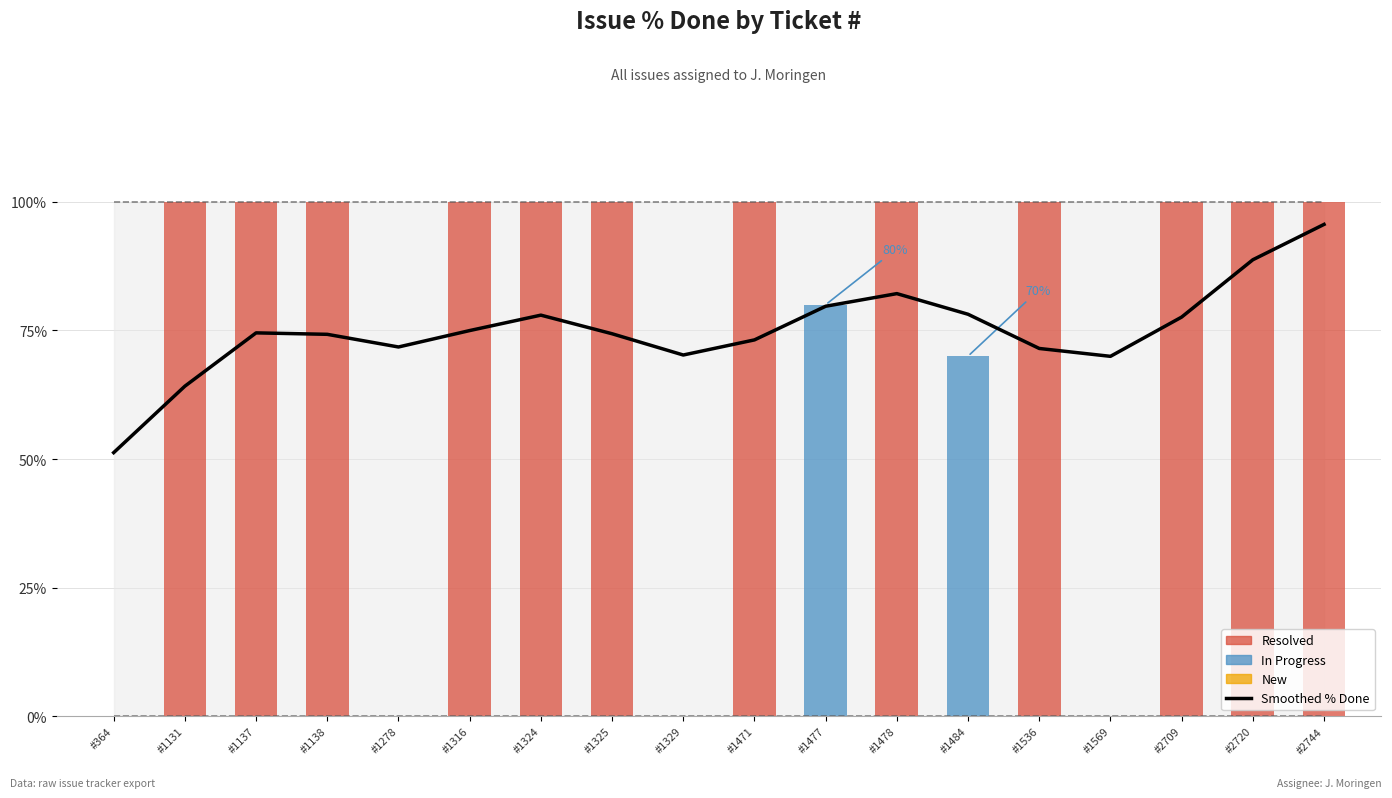

List the labels in order of value, largest first.

#2744, #2720, #1478, #1477, #1484, #1324, #2709, #1316, #1137, #1325, #1138, #1471, #1278, #1536, #1329, #1569, #1131, #364